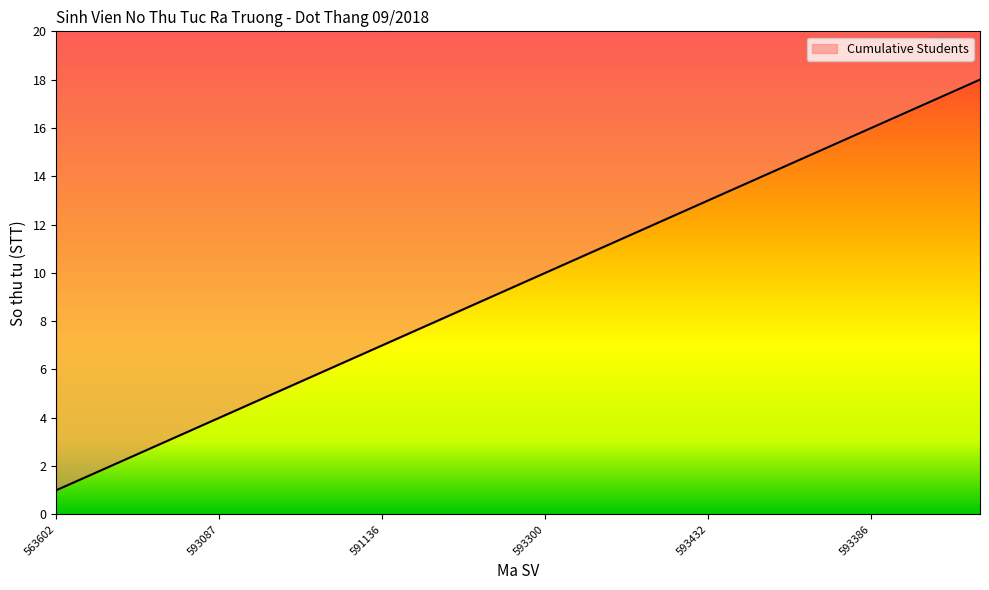

Is it true that the value at 593346 is 12?

True